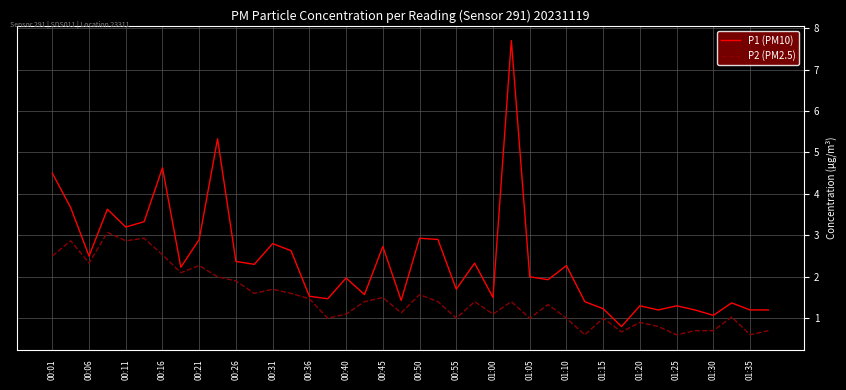

Which series has the largest total across all categories?

P1 (PM10)